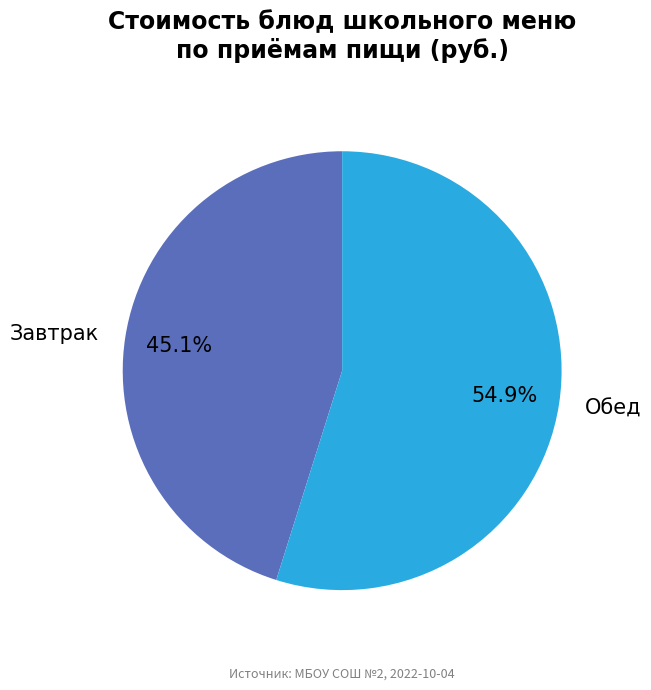

Do Обед and Завтрак together represent more than half of the pie?

Yes